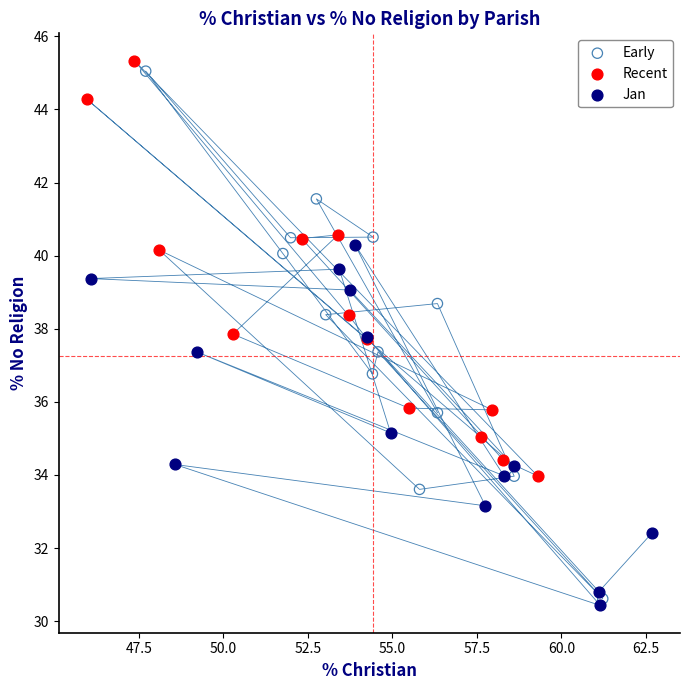

Which series has the widest spread of Y values?

Early